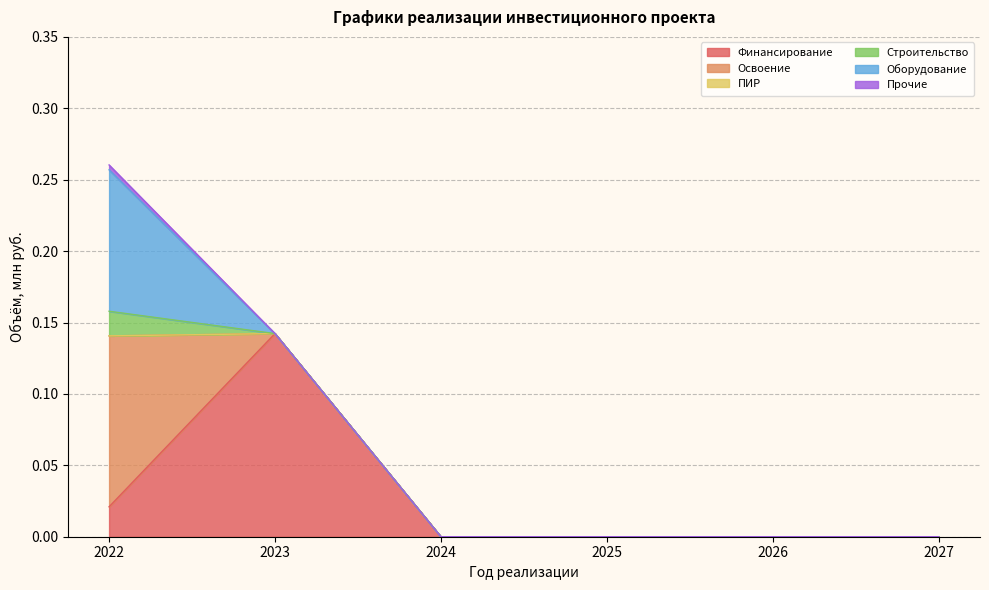

At which category is the sum across all series the highest?

2022